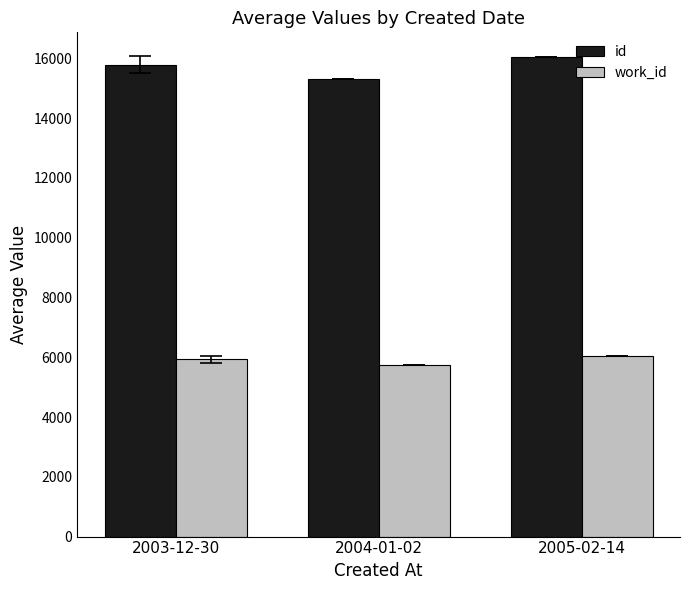

How many bars are there in total?

6